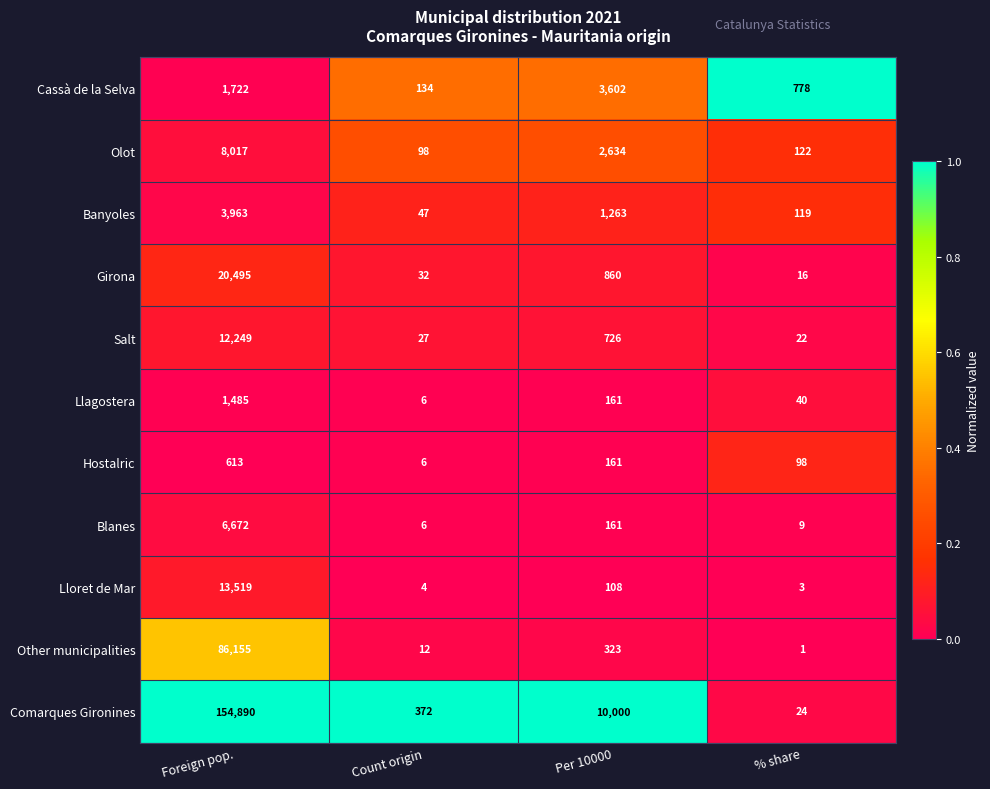

True or false: Olot has a value of 122 at % share.

True